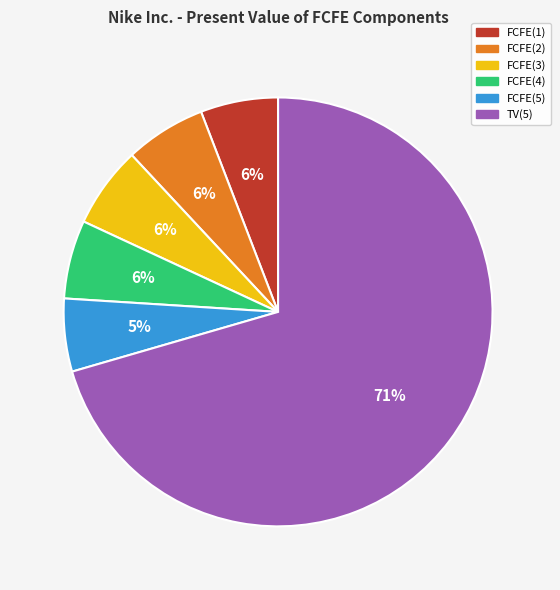

What is the ratio of the value at FCFE(4) to the value at FCFE(2)?

1.0